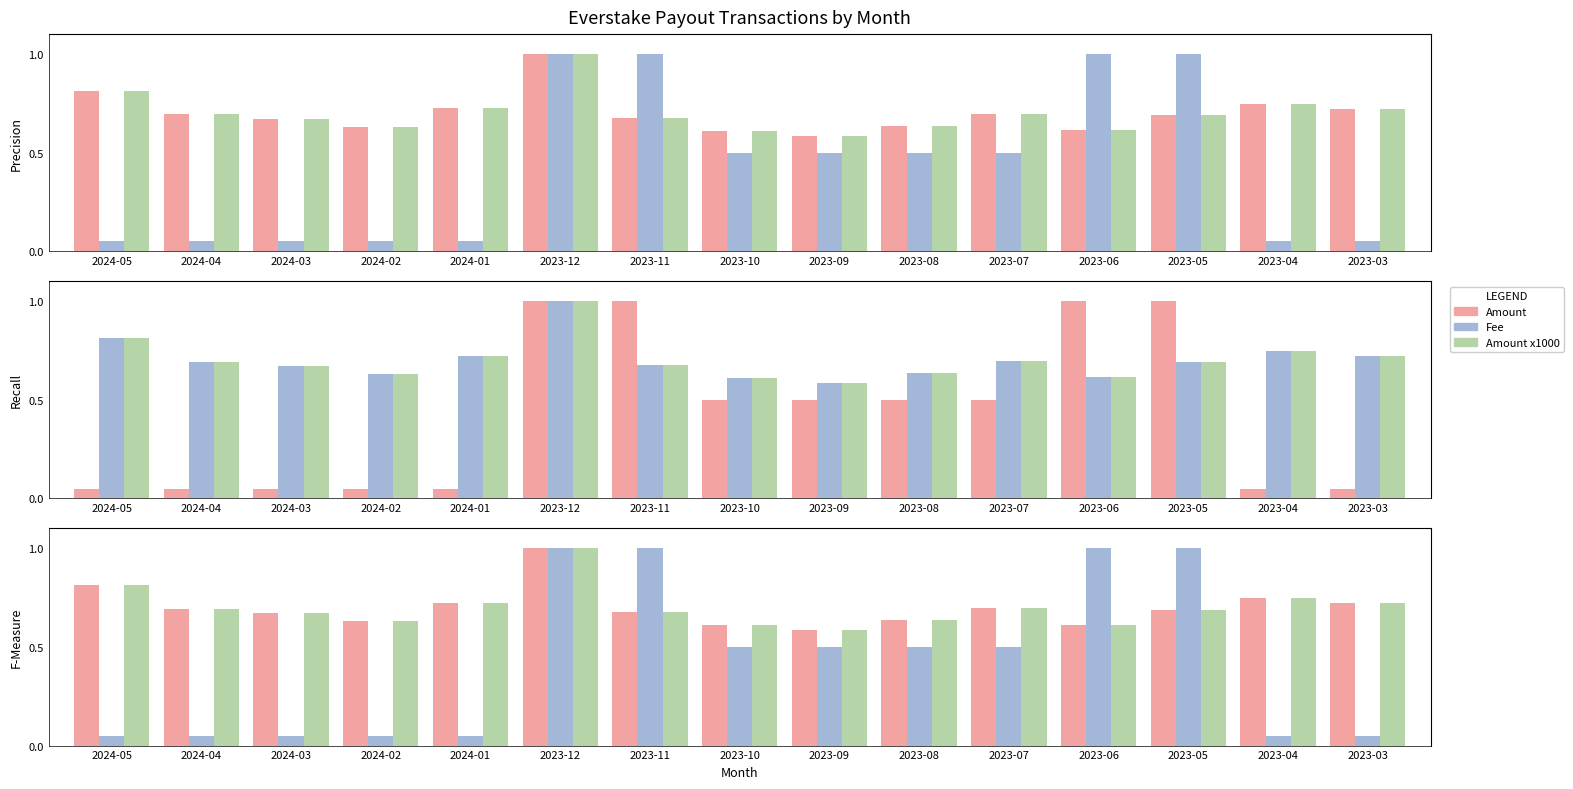

What is the smallest value displayed?

0.1